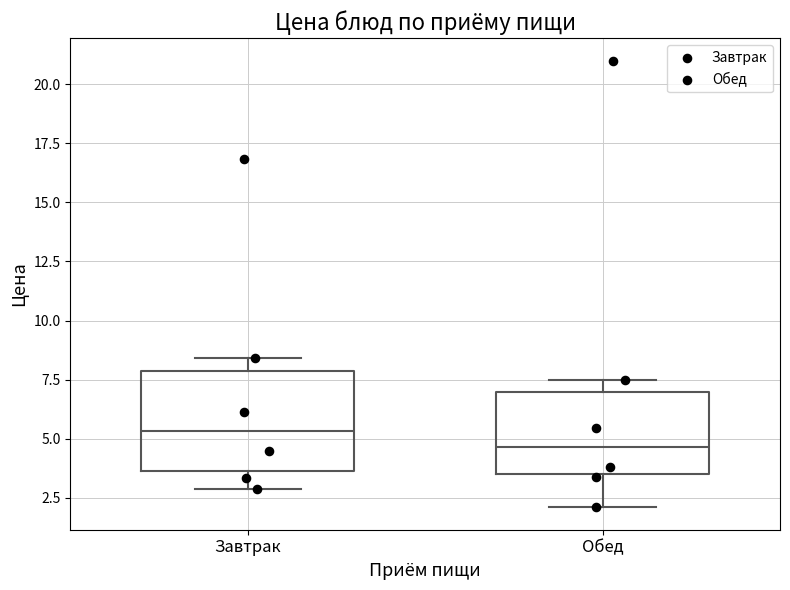

Which box's median line is the lowest?

Обед